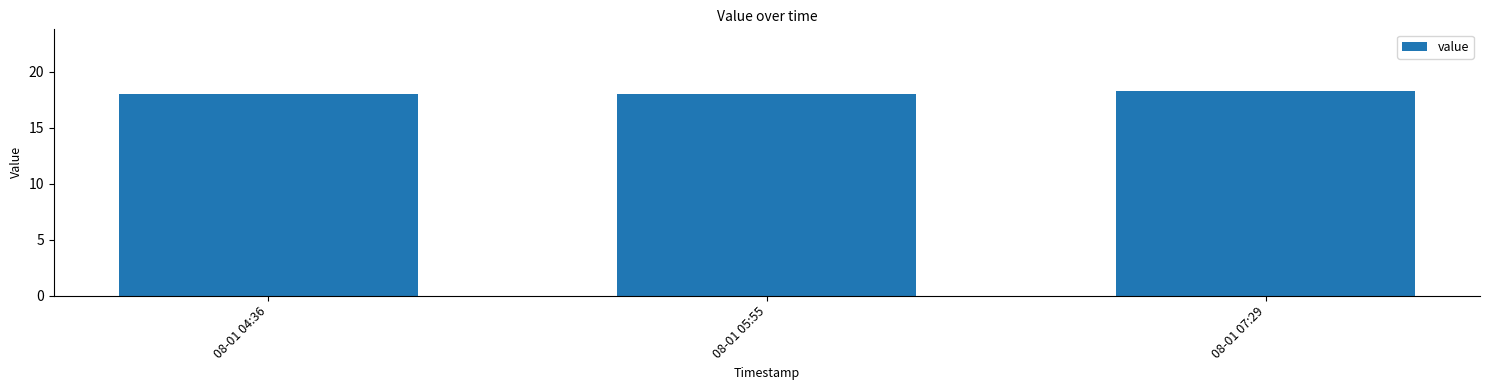

What is the sum of all values?

54.4